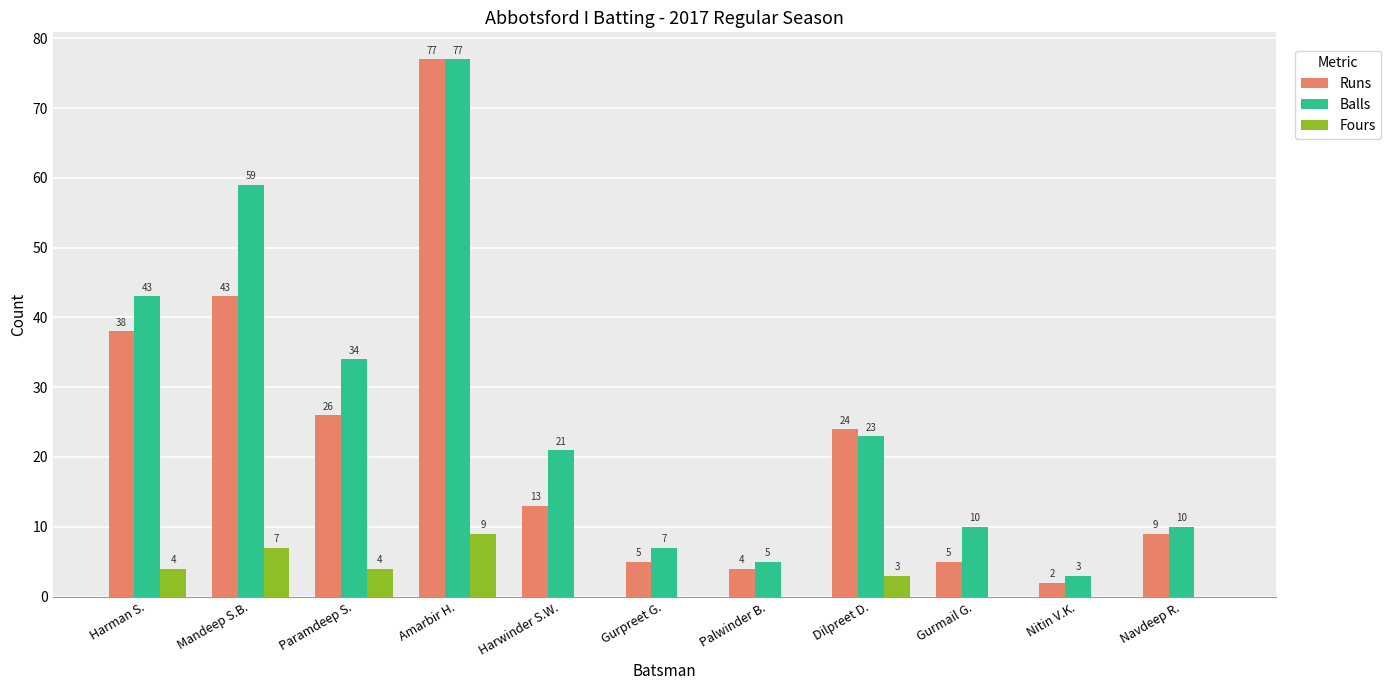

What is the sum of the Runs values at Mandeep S.B. and Gurmail G.?

48